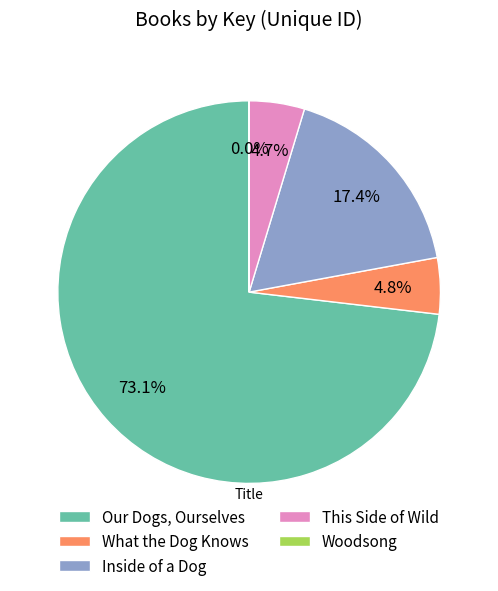

Is there a majority slice in this chart?

Yes